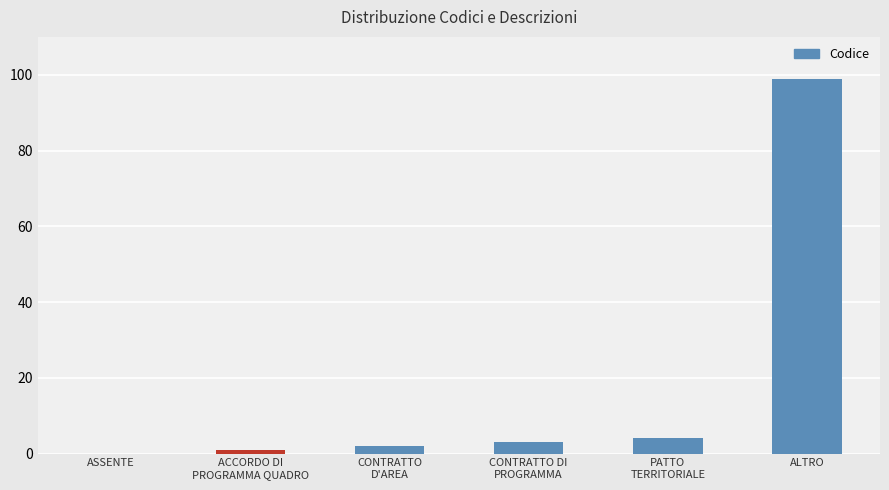

Reading left to right, list all the values displayed in this chart.

ASSENTE=0	ACCORDO DI
PROGRAMMA QUADRO=1	CONTRATTO
D'AREA=2	CONTRATTO DI
PROGRAMMA=3	PATTO
TERRITORIALE=4	ALTRO=99